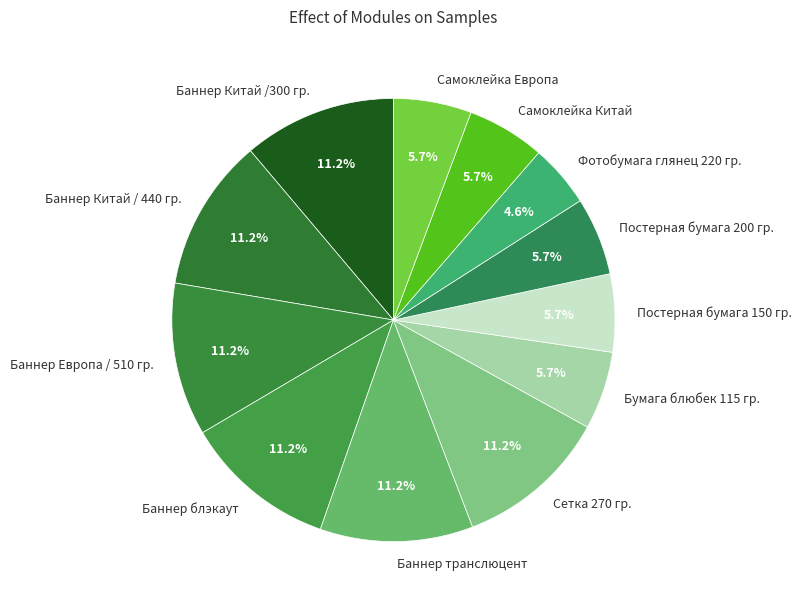

True or false: Постерная бумага 150 гр. accounts for 6% of the total.

True